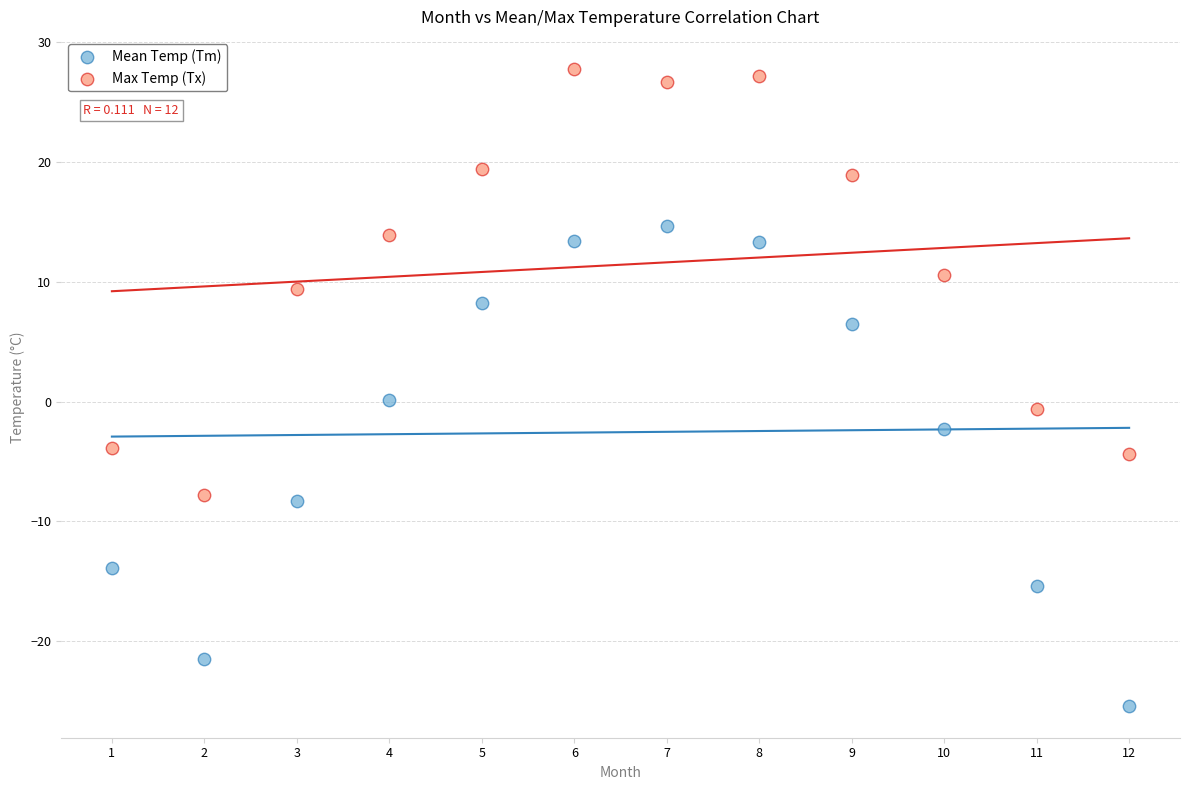

Which series reaches the minimum Y coordinate?

Mean Temp (Tm)